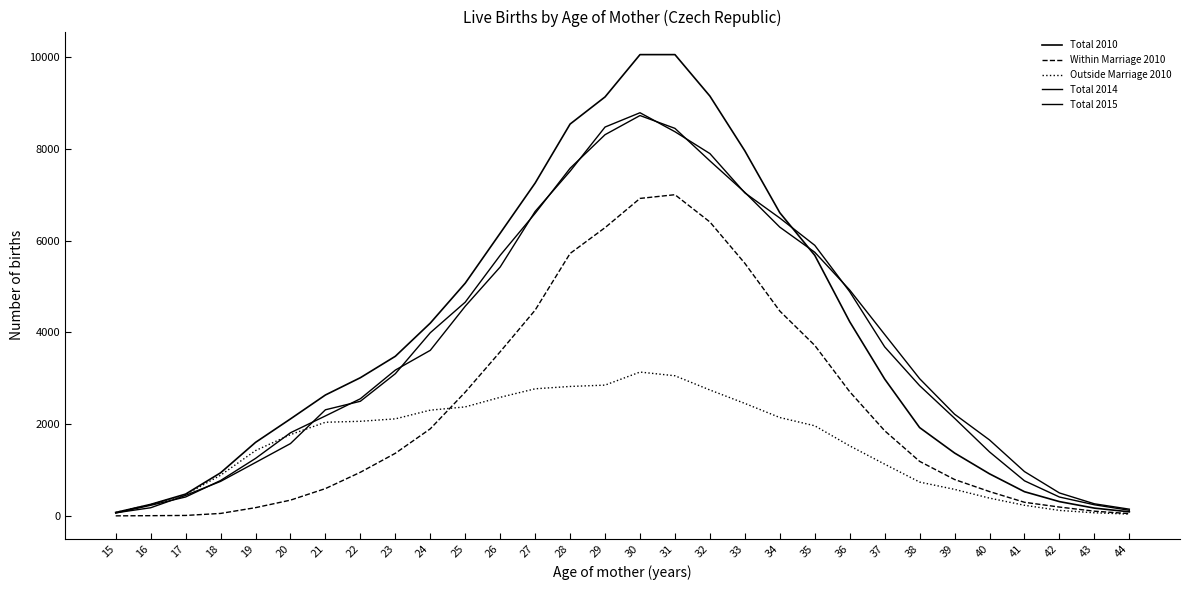

What is the highest value of the Total 2014 series?

8794